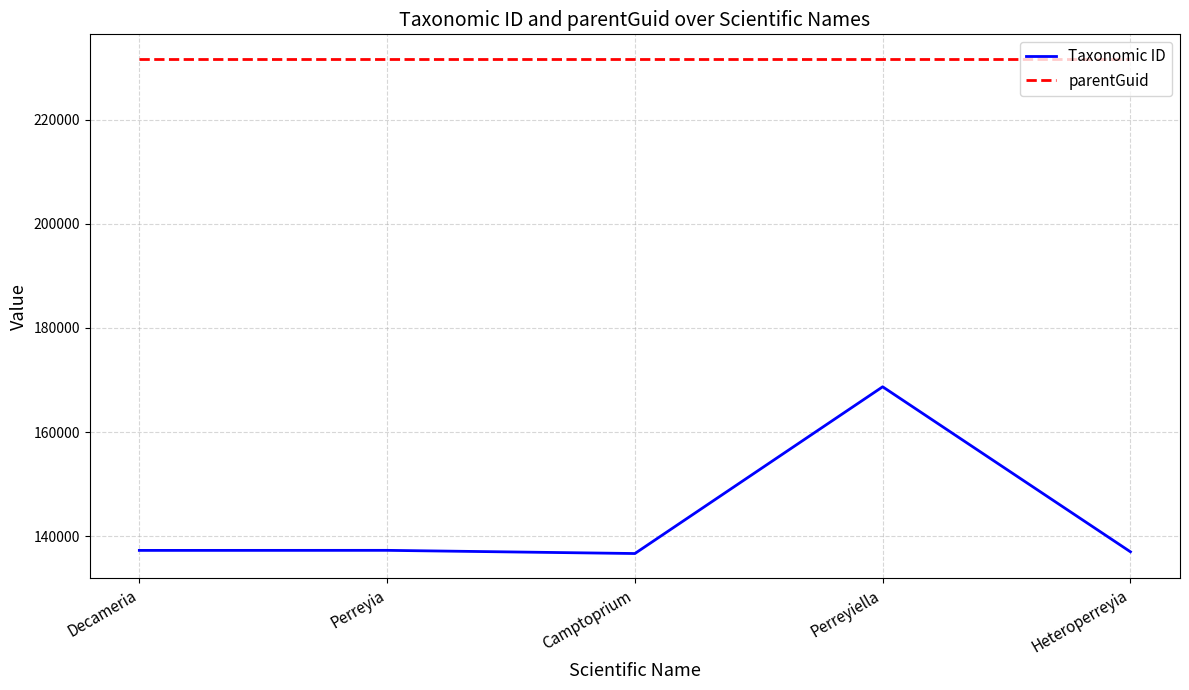

Rank the series at Heteroperreyia from highest to lowest value.

parentGuid, Taxonomic ID